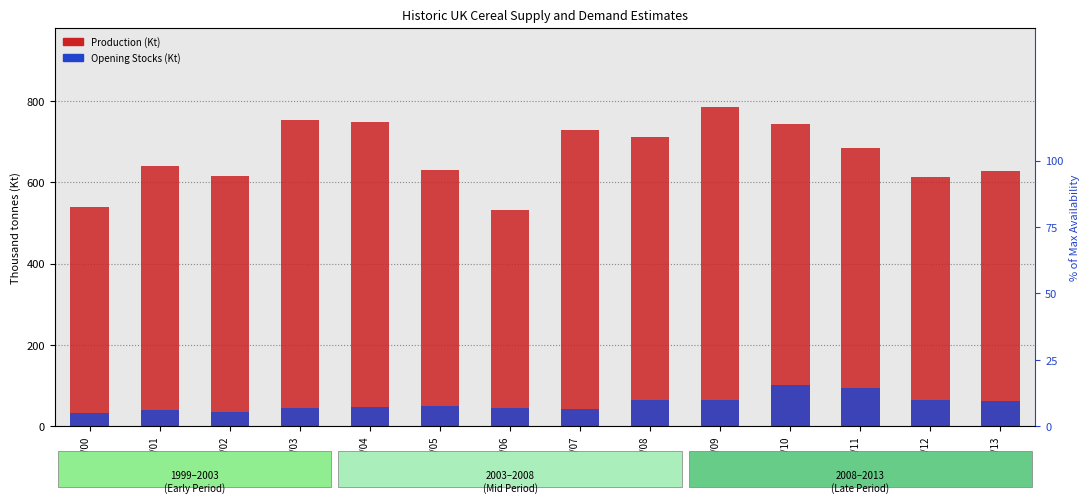

The value of Production at 1999/00 is 539.0. True or false?

True